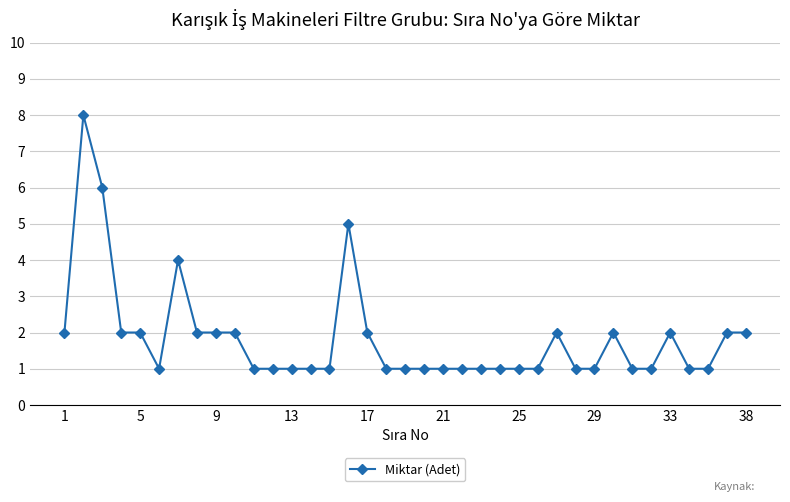

What is the value of the 18th point from the left?

1